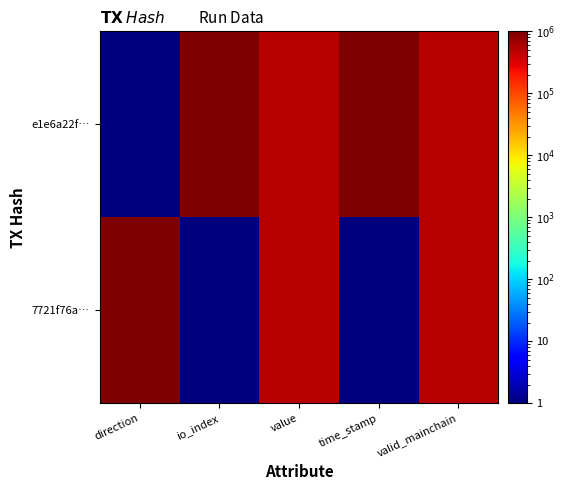

Reading left to right, transcribe all the data shown in this chart.

e1e6a22f…: direction=1.0	io_index=1000000.0	value=500000.5	time_stamp=1000000.0	valid_mainchain=500000.5
7721f76a…: direction=1000000.0	io_index=1.0	value=500000.5	time_stamp=1.0	valid_mainchain=500000.5